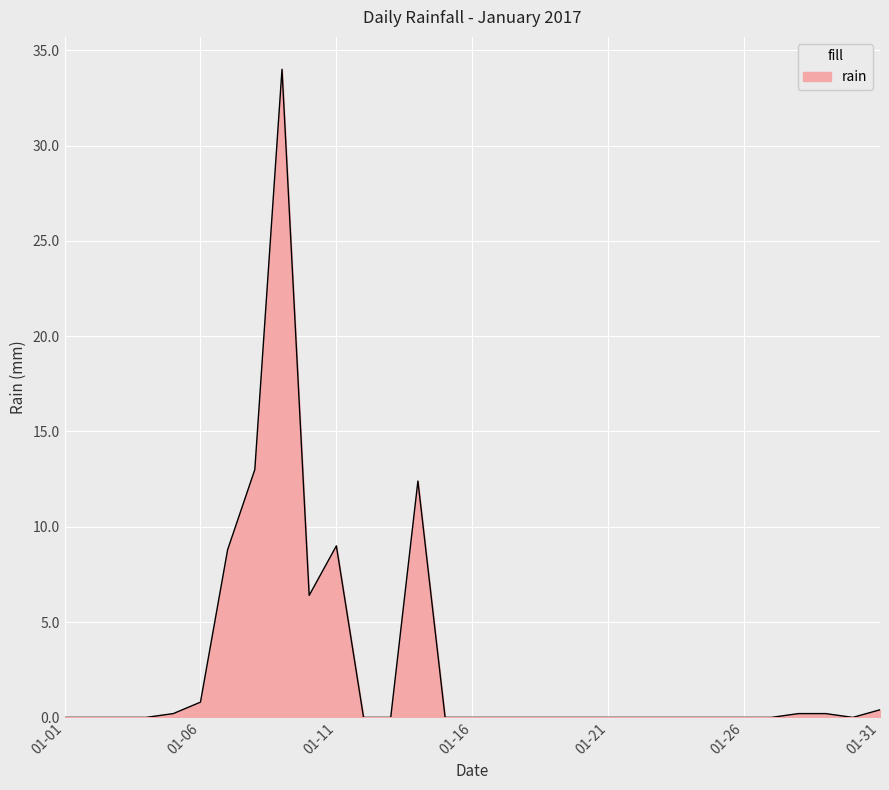

What is the difference between the maximum and minimum values?

34.0